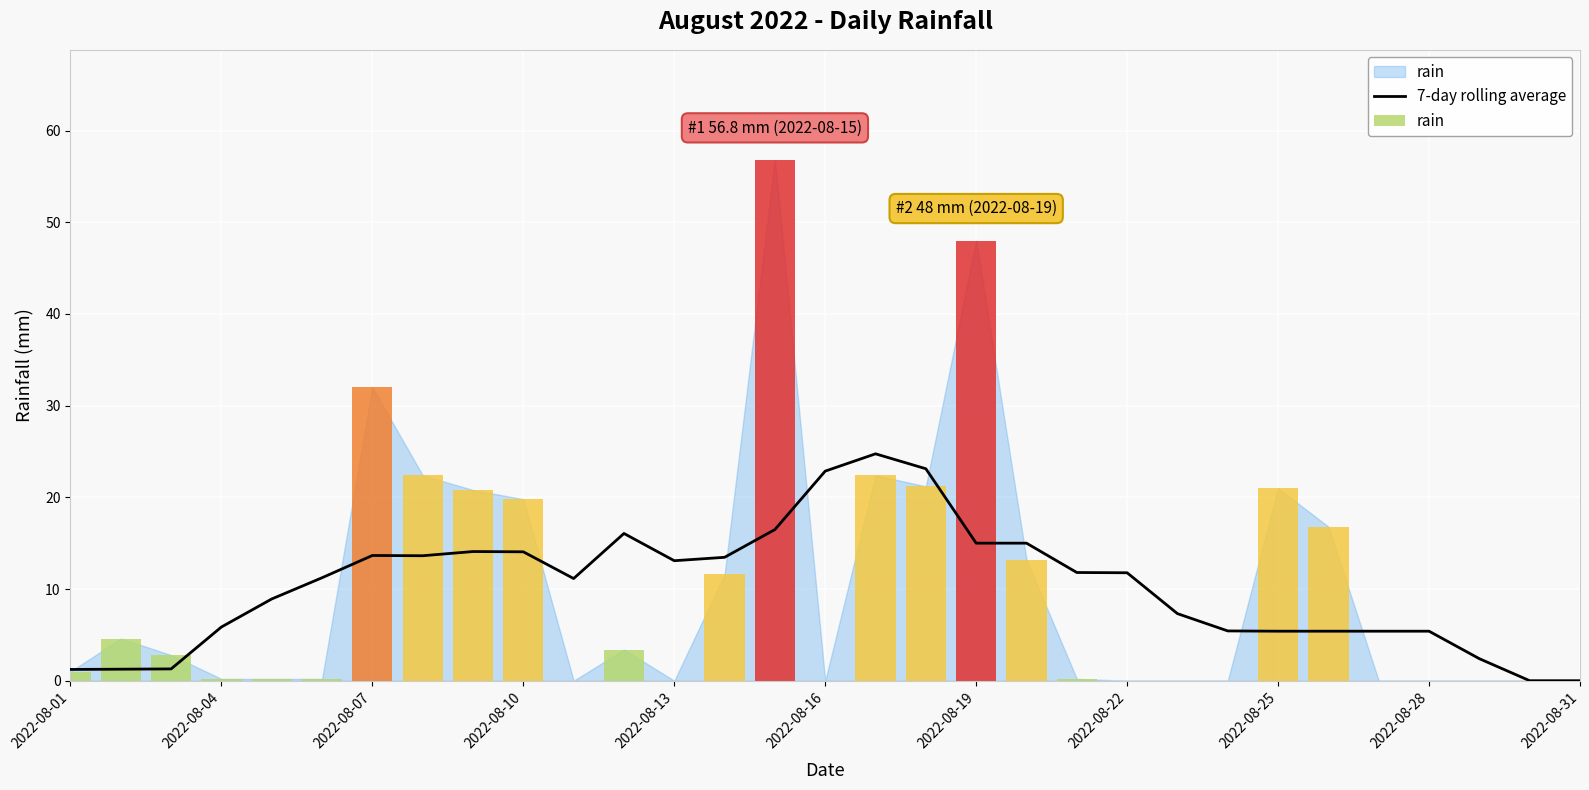

The chart shows a value of 19.2 at 13. True or false?

False